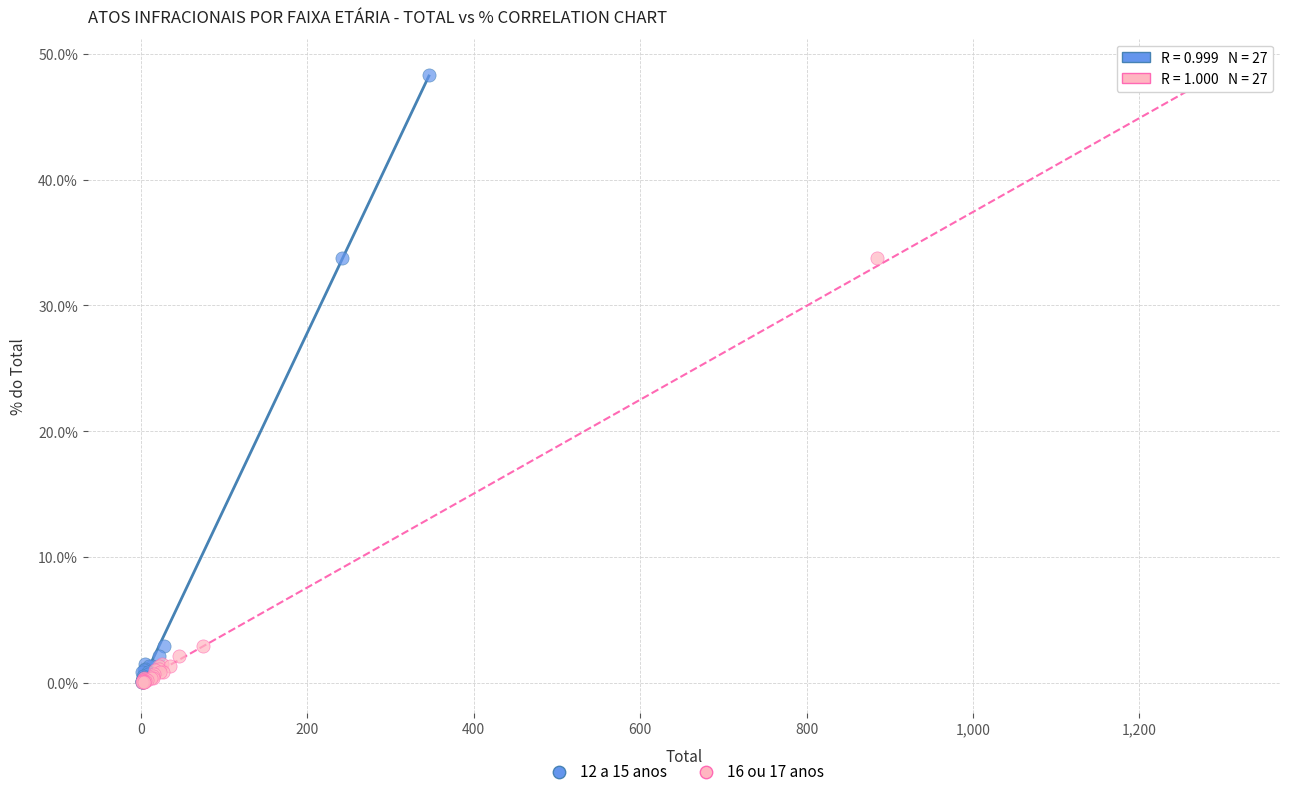

What are all the series names shown in the legend?

12 a 15 anos, 16 ou 17 anos